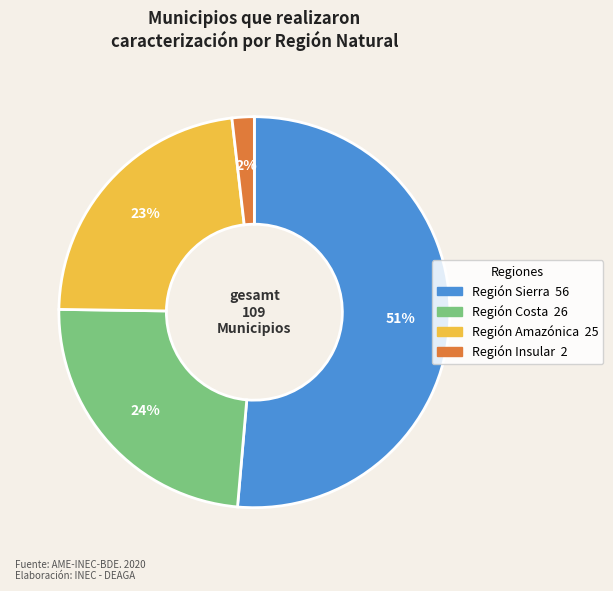

To the nearest percent, what is the combined percentage of Región Costa and Región Amazónica?

47%